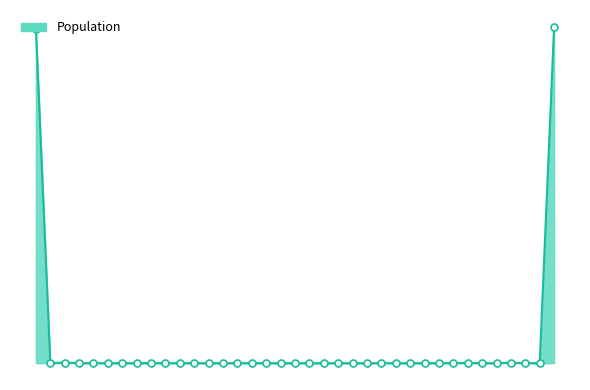

List the labels in order of value, largest first.

All countries, Ireland, England and Wales, Australia, United States, Northern Ireland, Asia, Spain, New Zealand, Scotland, France, Germany, Other countries, Poland, Canada, Africa, Other America, Netherlands, Italy, Other Europe, Belgium, Lithuania, Sweden, Czech Republic, Slovakia, Austria, Portugal, Denmark, Cyprus, Latvia, Luxembourg, Finland, Greece, Hungary, Estonia, Malta, Slovenia